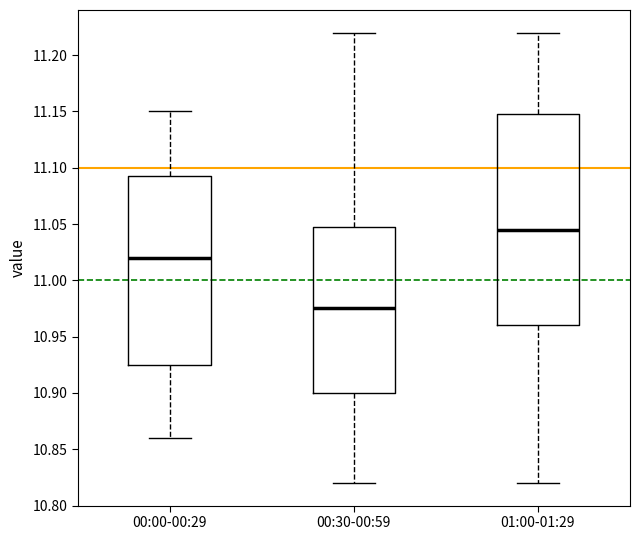

Reading left to right, transcribe this box plot: for each box, give where its median line is, the range the box spans, and where its two whiskers end, as read against the y-axis. The values are not printed on the chart, so give them approximately, as read against the axis.

00:00-00:29: median 11.020, box 10.925 to 11.095, whiskers 10.860 to 11.150
00:30-00:59: median 10.975, box 10.900 to 11.050, whiskers 10.820 to 11.220
01:00-01:29: median 11.045, box 10.960 to 11.150, whiskers 10.820 to 11.220